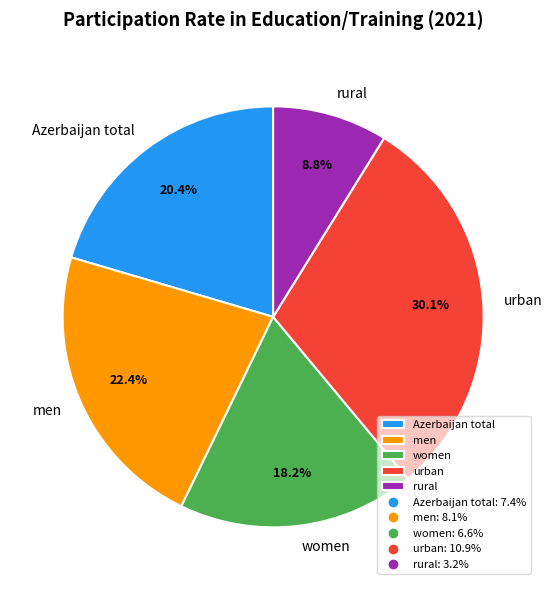

What is the largest slice in the pie chart?

urban